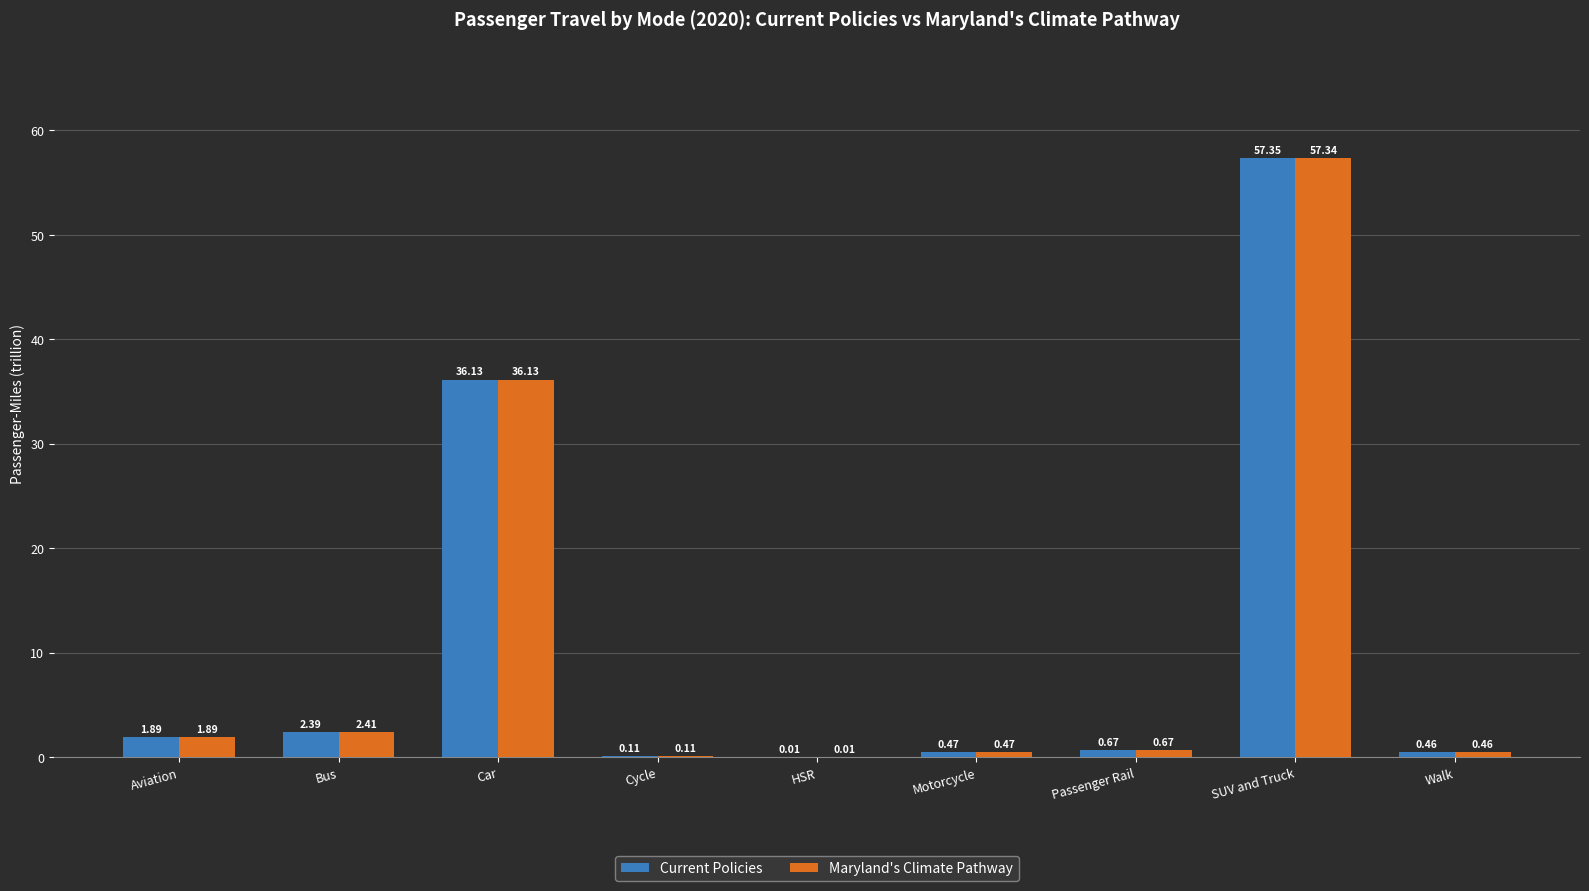

At which label does Current Policies reach its peak?

SUV and Truck